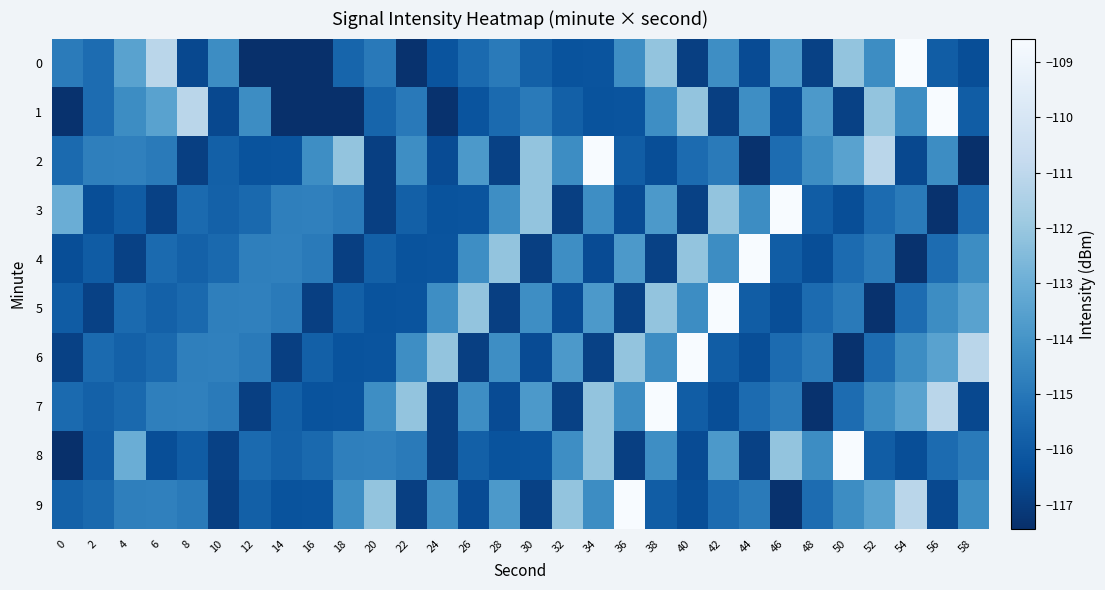

Which series has the largest total across all categories?

9